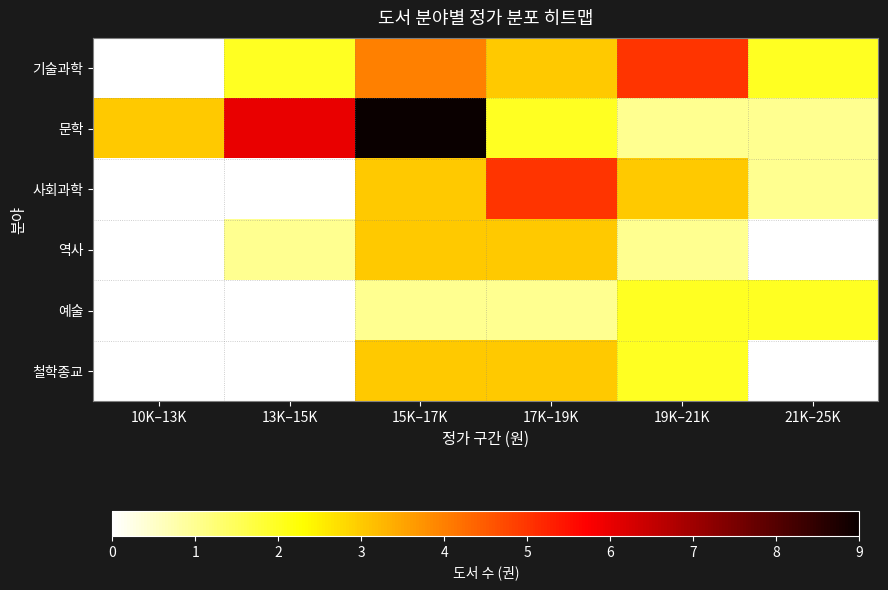

Between 15K–17K and 19K–21K, which is larger?

19K–21K